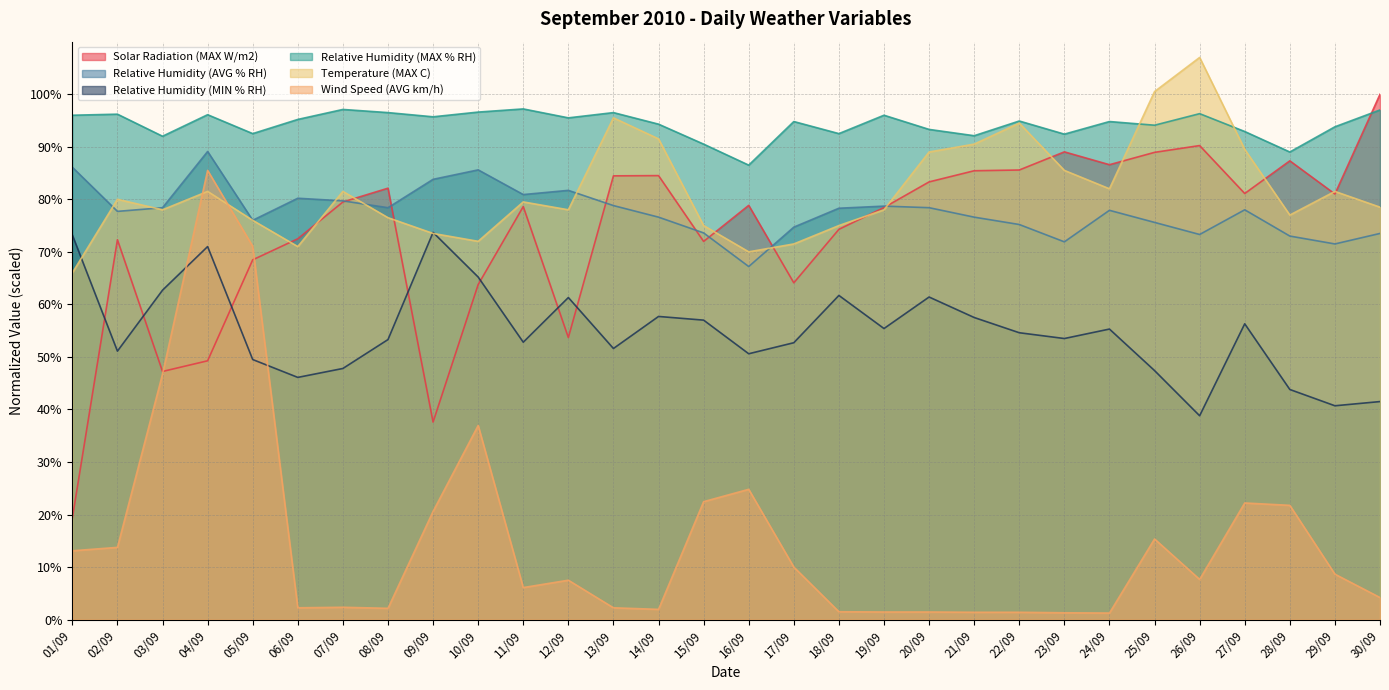

True or false: Relative Humidity (MIN % RH) has a value of 54.6 at 22/09.

True